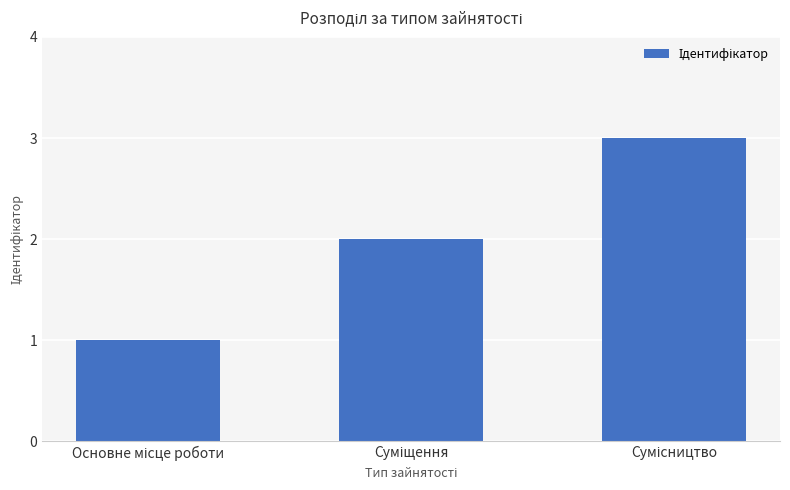

How many categories are shown in the chart?

3